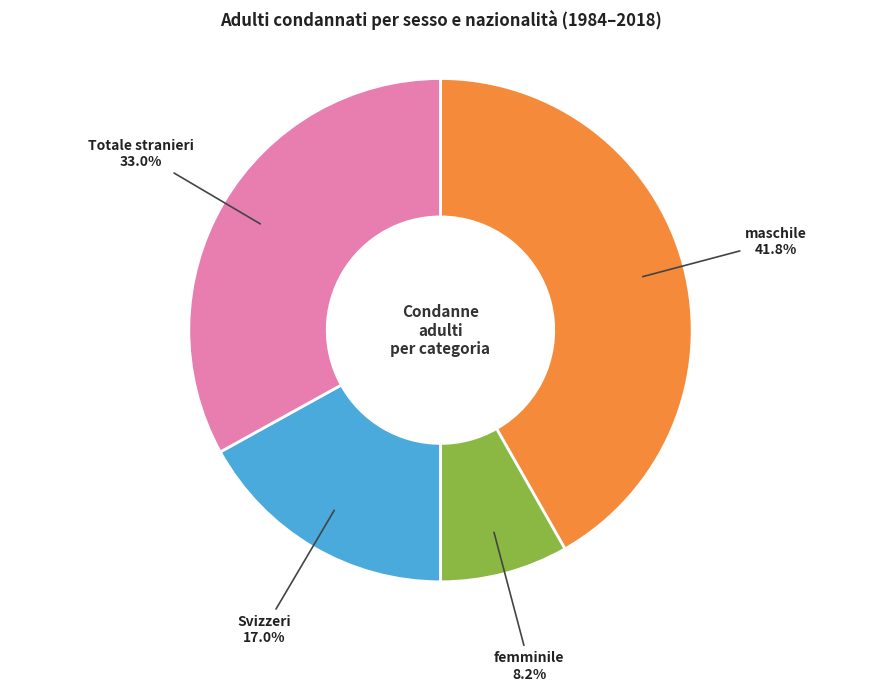

Which slice is the smallest?

femminile